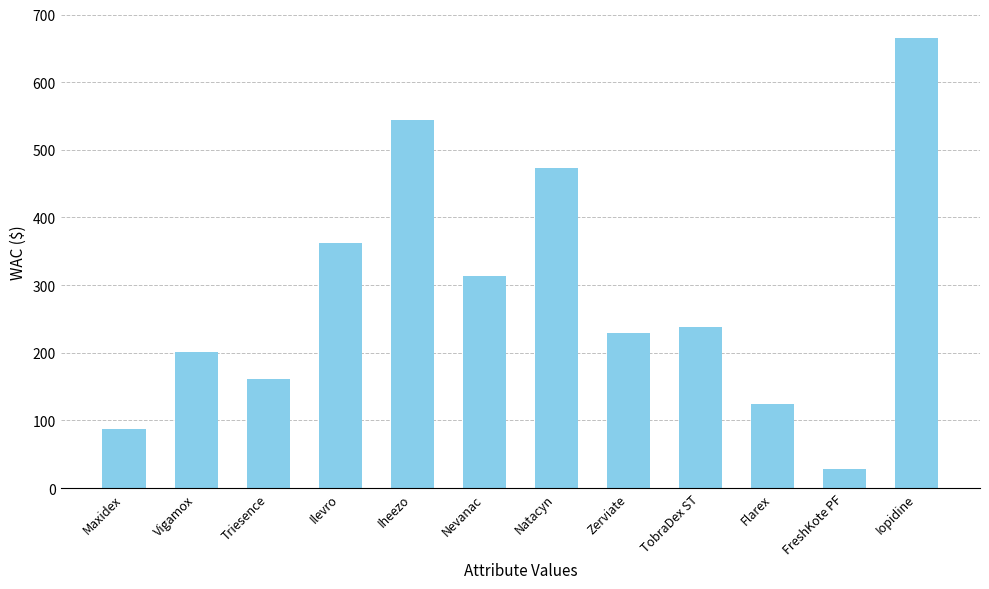

What is the label of the 8th bar from the right?

Iheezo